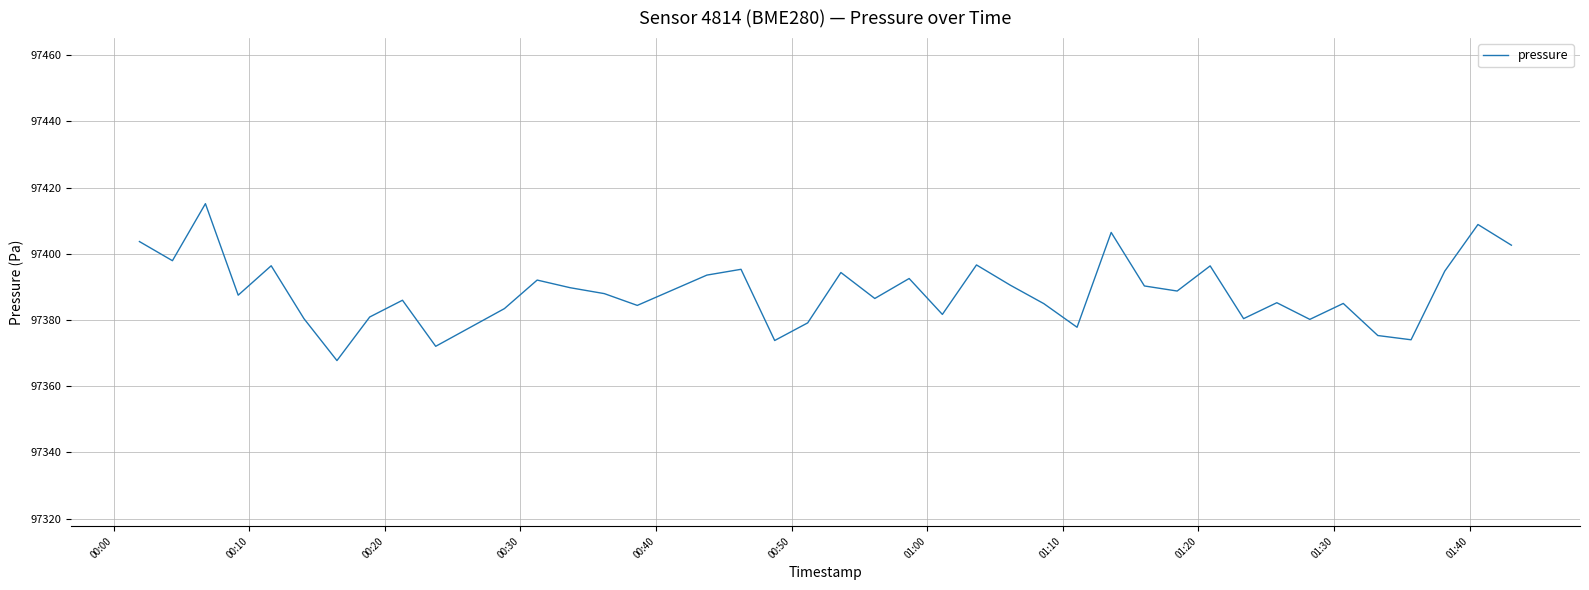

What is the smallest value displayed?

97367.8